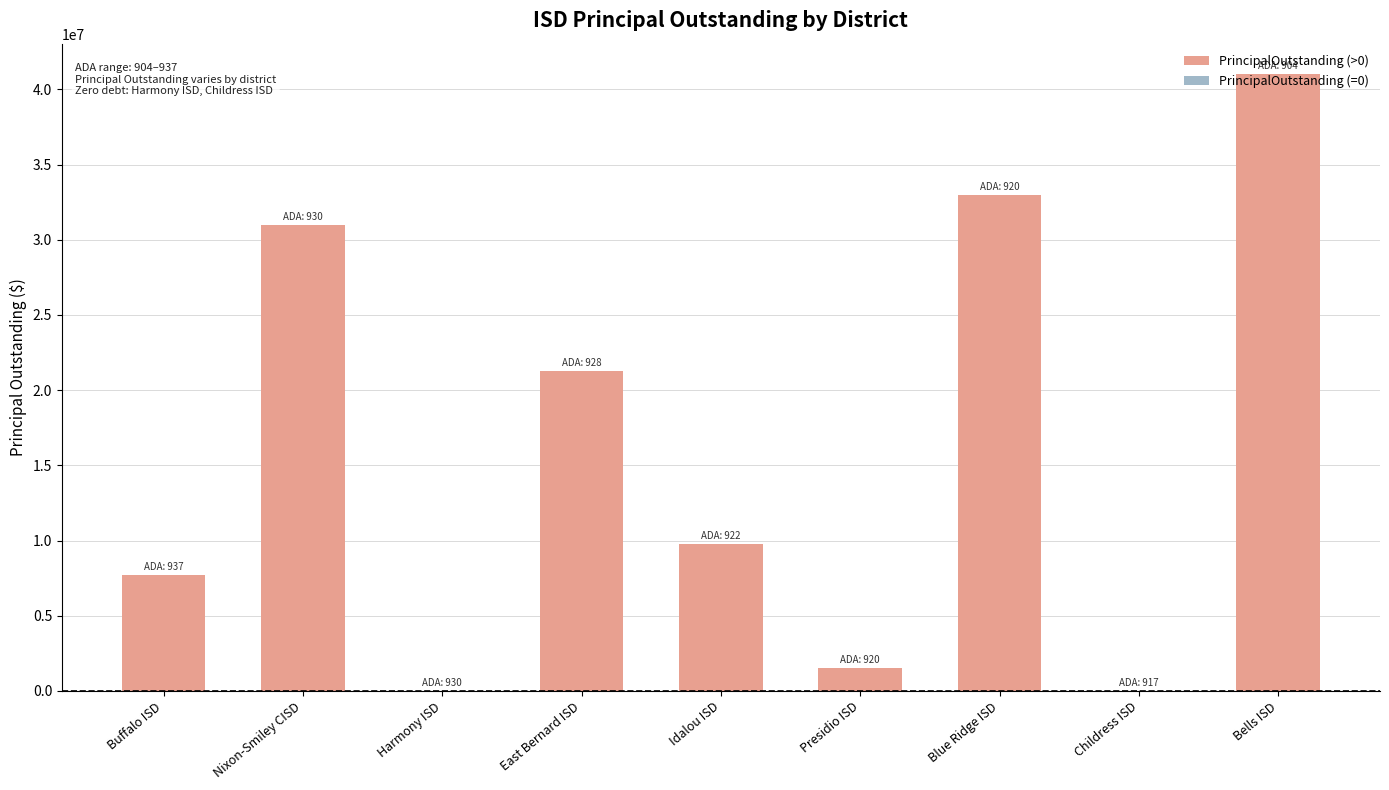

What is the sum of all values?

145159757.2